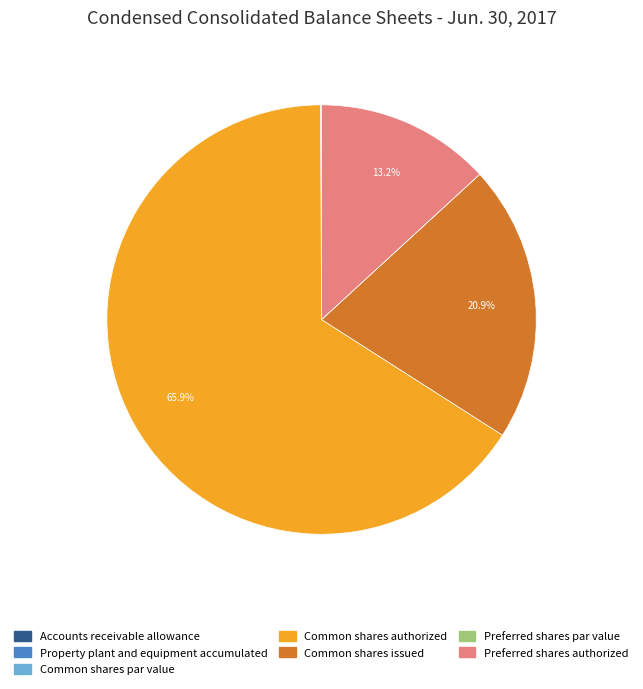

Which has a higher value, Preferred shares authorized or Common shares authorized?

Common shares authorized